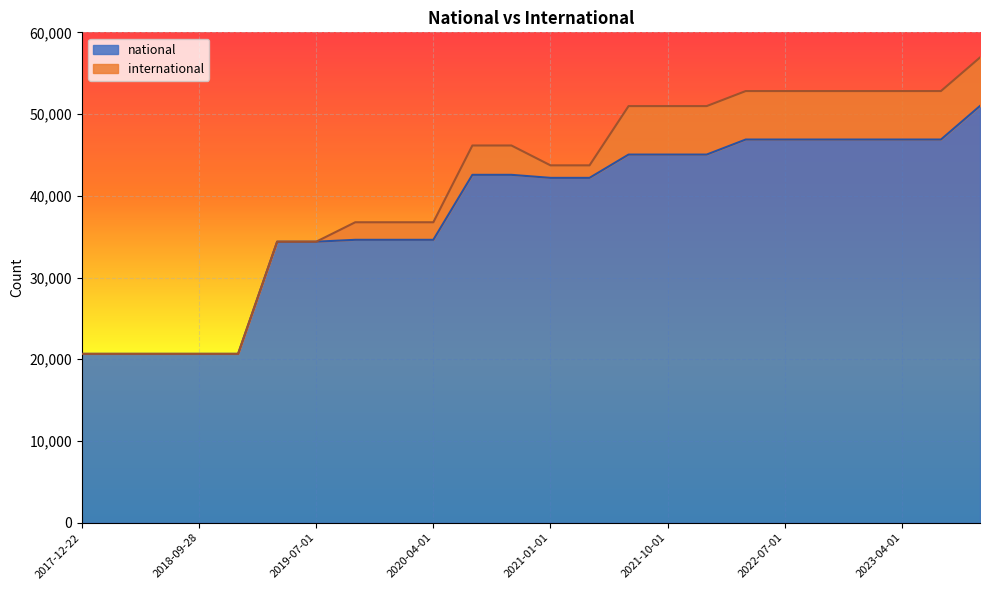

Which category has the highest value across all series?

2023-10-01